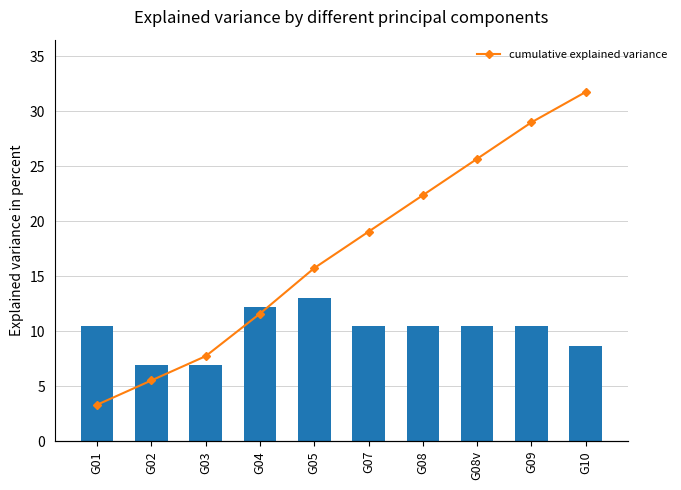

The Frecuencia (veh/hr) Mañana series shows 10.4 at G07. True or false?

True